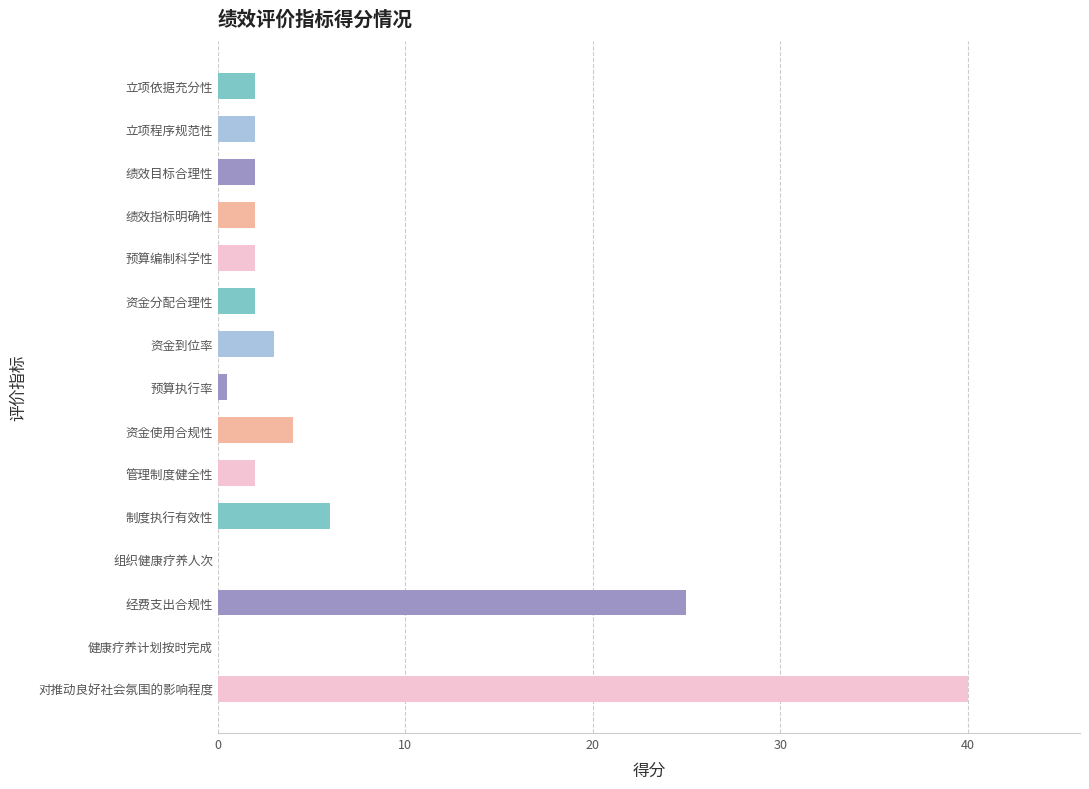

Which has a higher value, 绩效指标明确性 or 资金使用合规性?

资金使用合规性